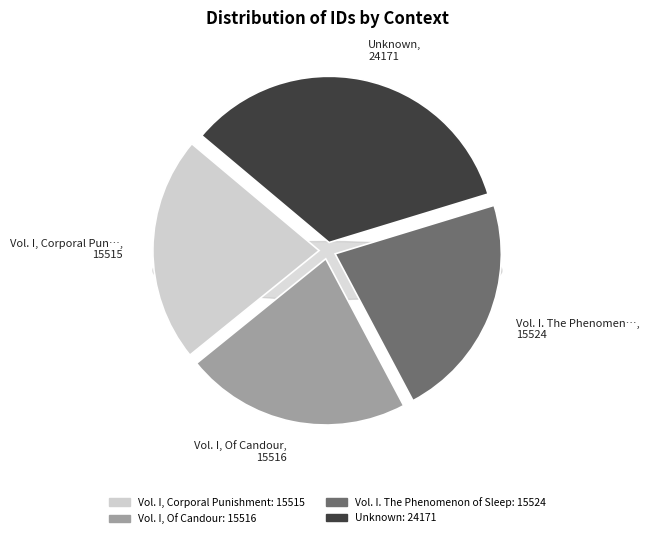

To the nearest percent, what is the average slice percentage?

25%